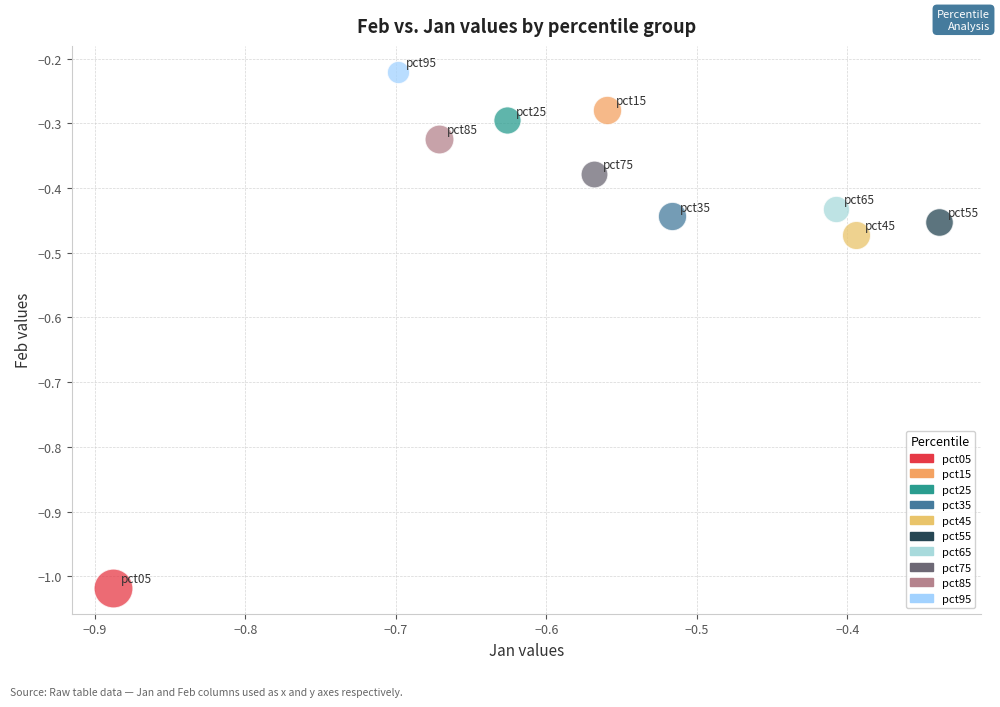

Which series contains the highest Y value?

pct95